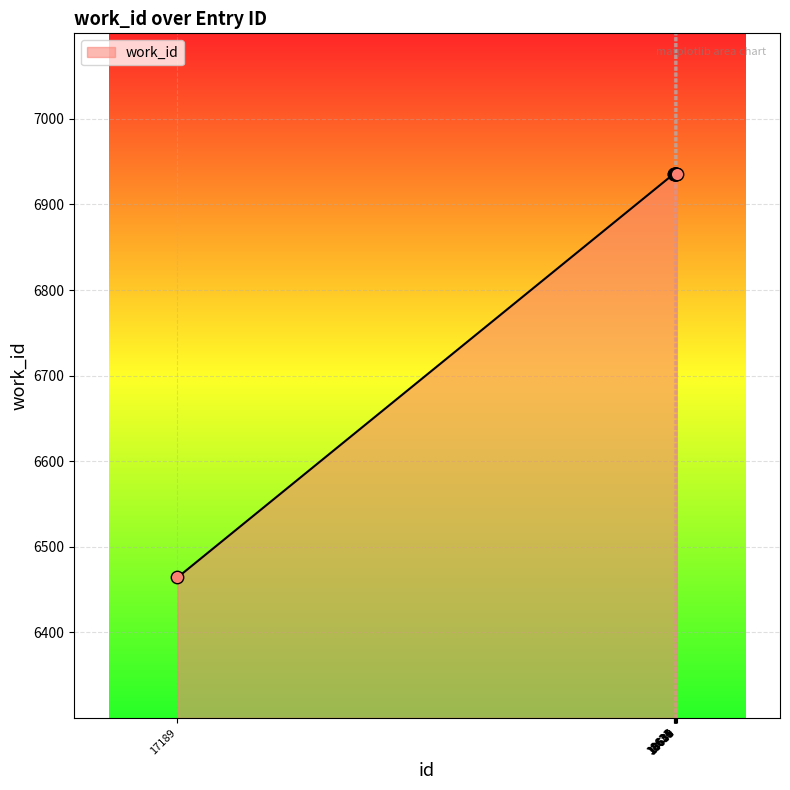

What is the maximum value shown in the chart?

6936